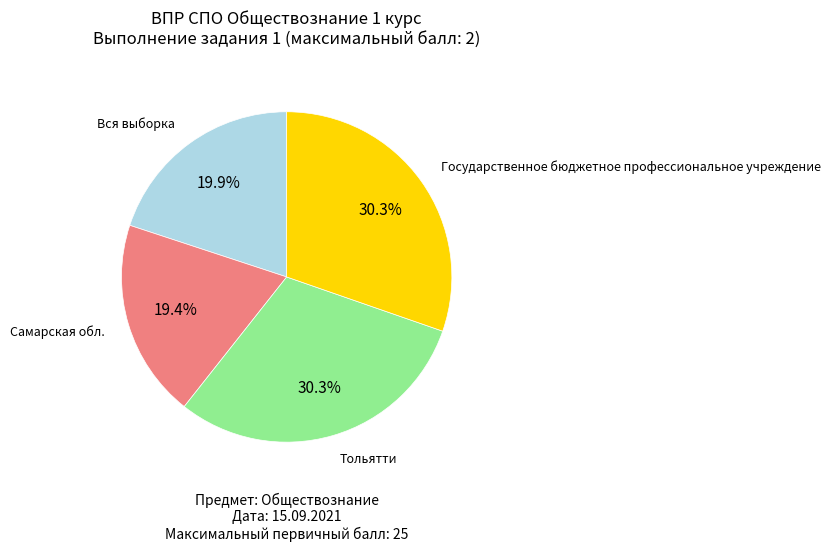

Is there a majority slice in this chart?

No